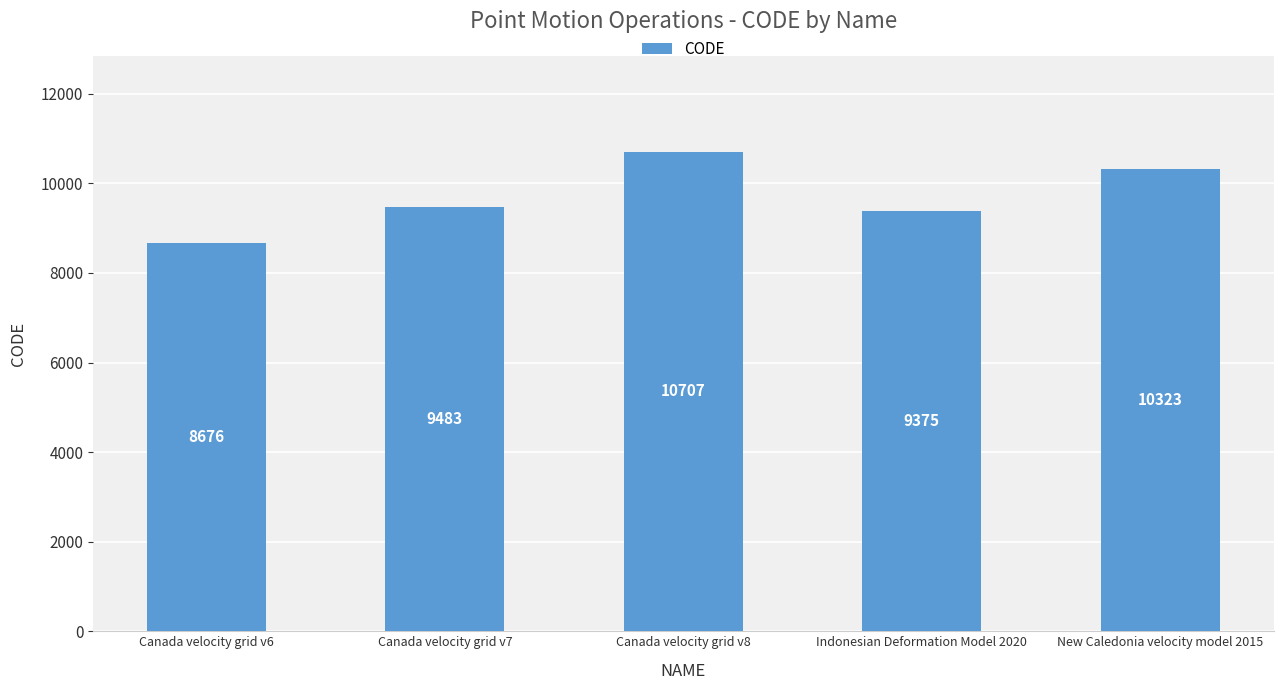

Reading left to right, extract all data points from this chart.

8676	9483	10707	9375	10323